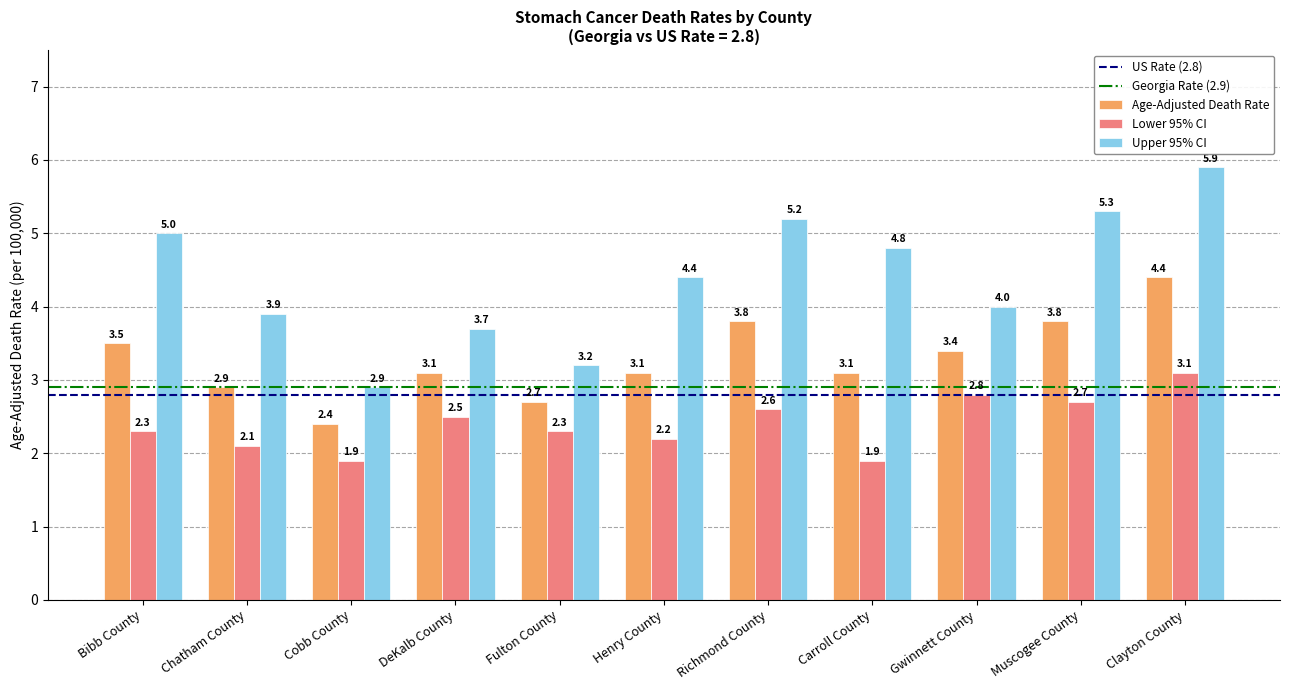

Is it true that Age-Adjusted Death Rate equals 1.8 at Clayton County?

False